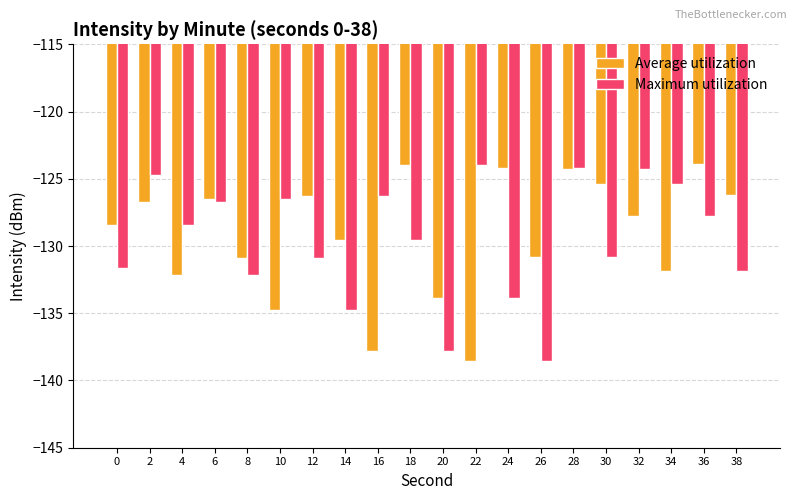

Read the Average utilization value at 8.

-130.9